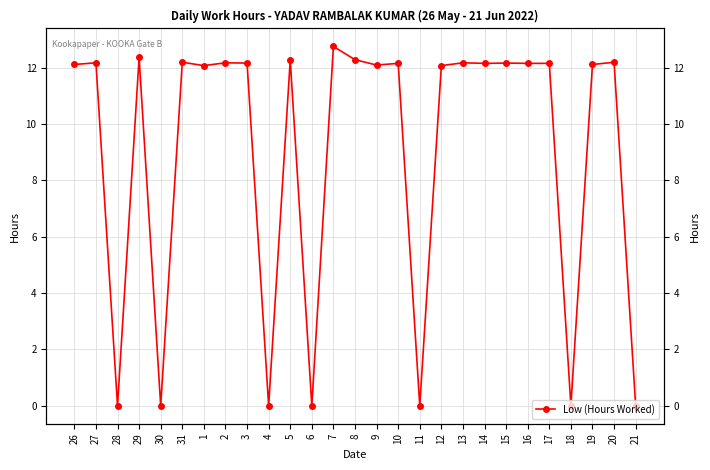

What is the difference between the maximum and minimum values?

12.8